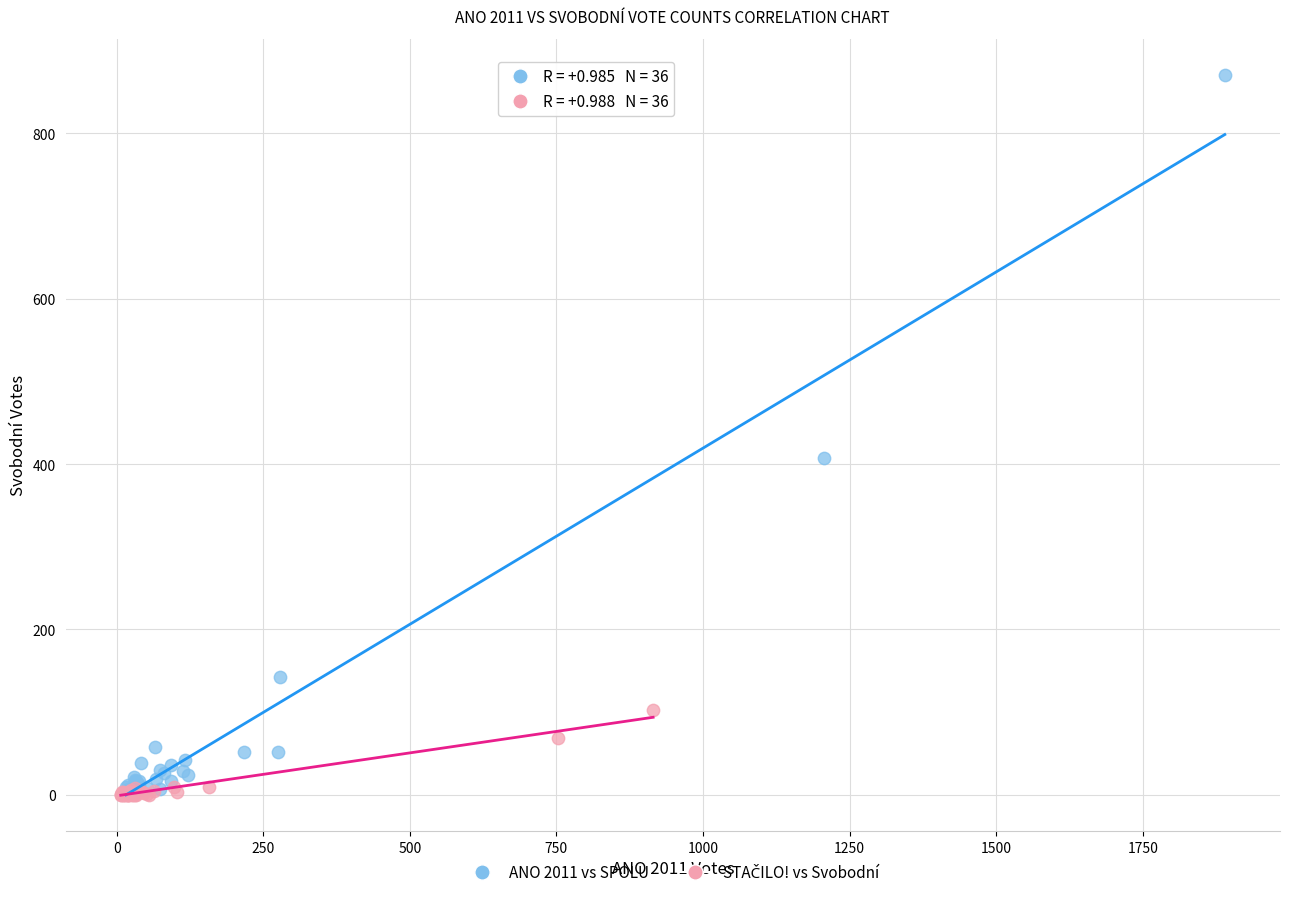

Which series has the widest spread of Y values?

ANO 2011 vs SPOLU